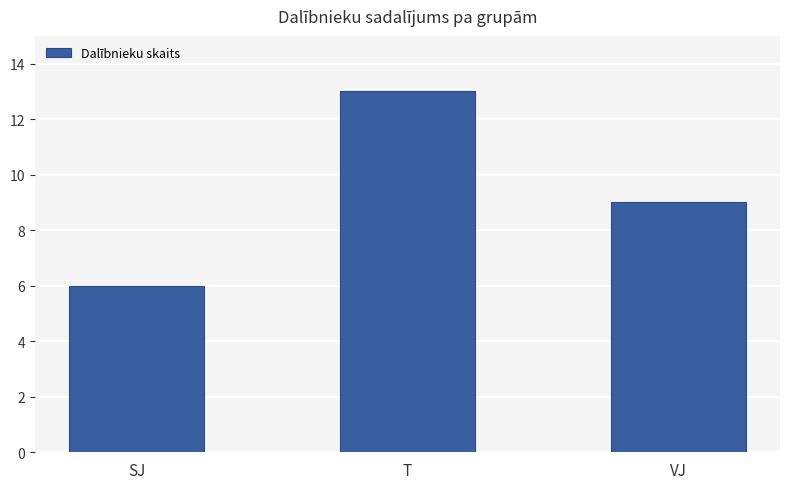

List the labels in order of value, smallest first.

SJ, VJ, T